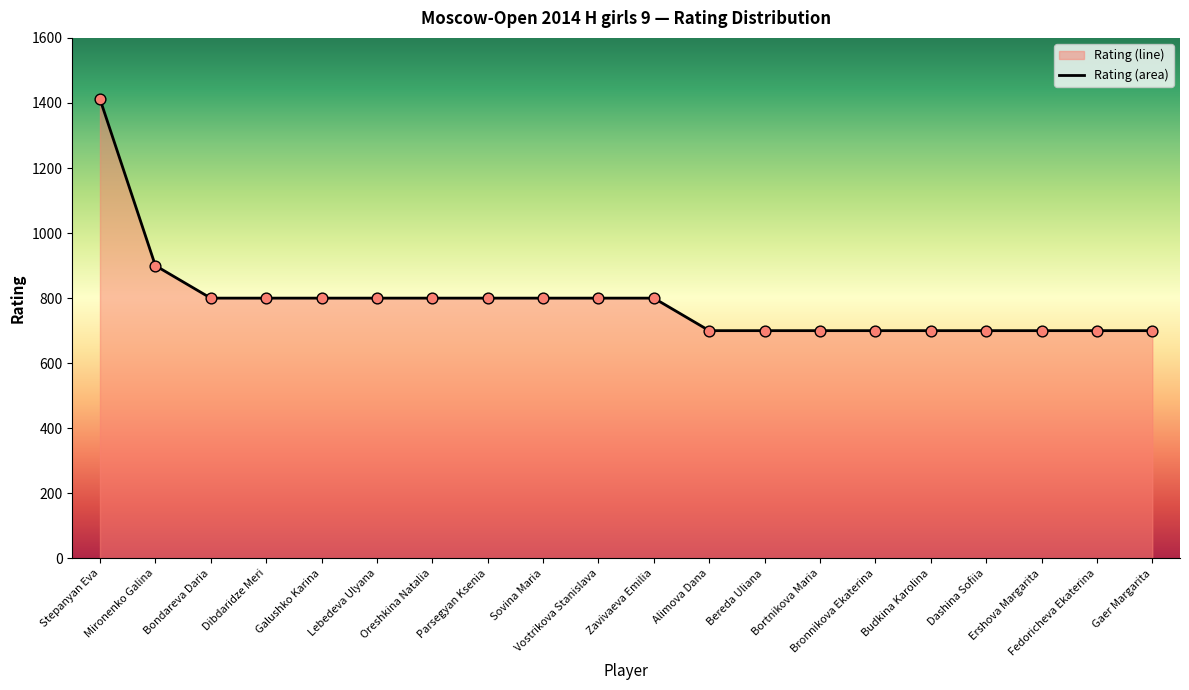

Which has a higher value, Bortnikova Maria or Vostrikova Stanislava?

Vostrikova Stanislava